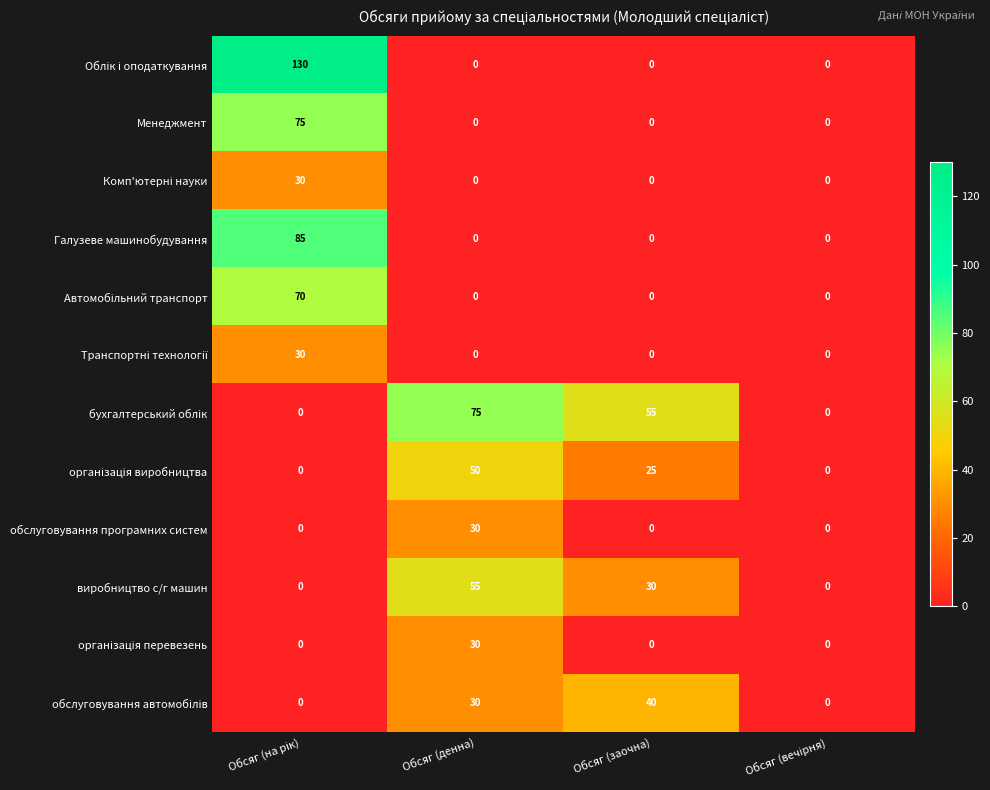

At how many categories does at least one series exceed 17?

3